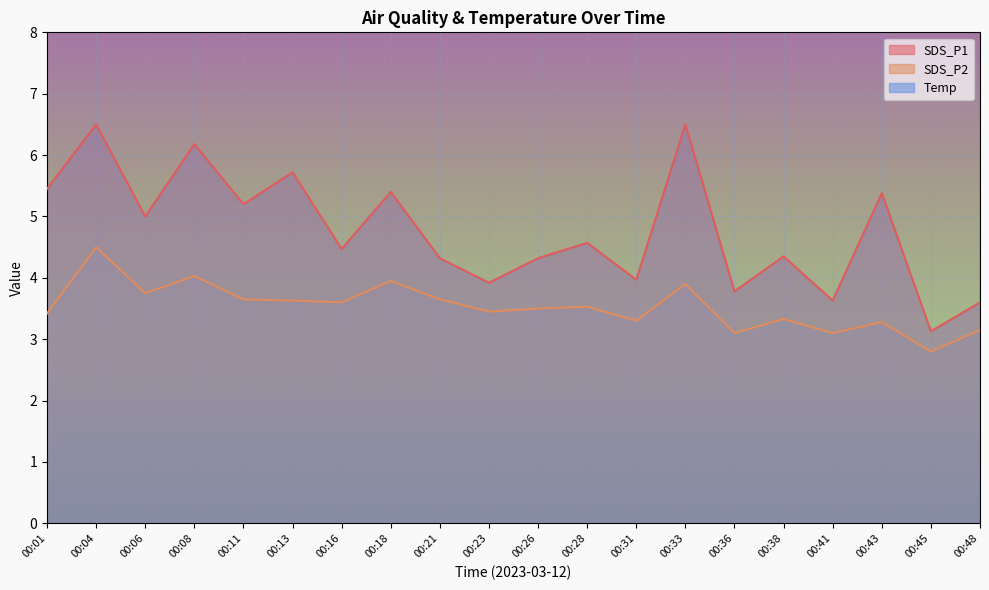

How many series are shown in this chart?

3